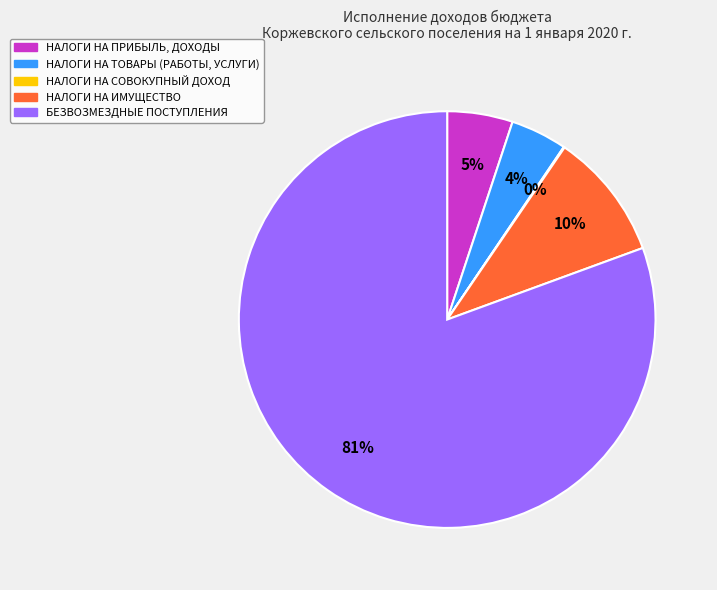

What is the largest slice in the pie chart?

БЕЗВОЗМЕЗДНЫЕ ПОСТУПЛЕНИЯ